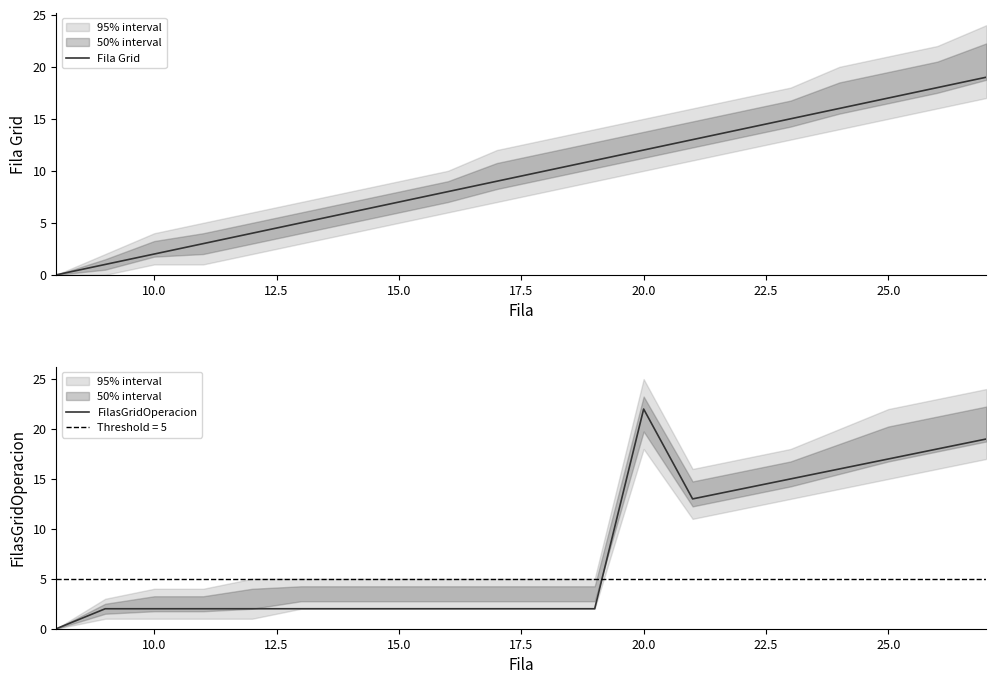

What is the maximum value for Fila Grid?

19